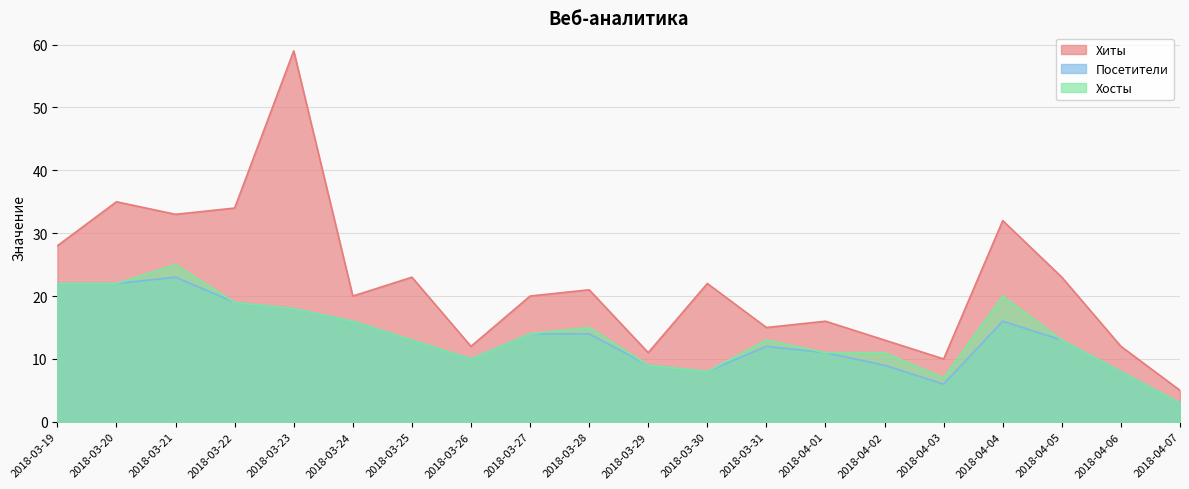

True or false: Хиты and Хосты cross at least once.

False